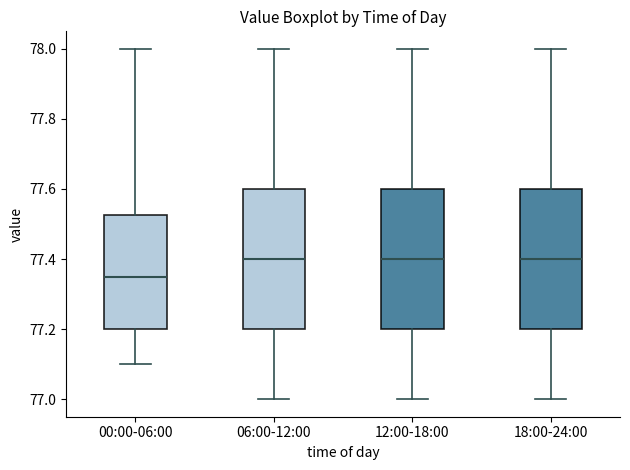

Reading left to right, read every box against the y-axis: the position of its median line, the range the box covers, and the ends of its whiskers. The values are not printed on the chart, so give them approximately, as read against the axis.

00:00-06:00: median 77.36, box 77.20 to 77.52, whiskers 77.10 to 78.00
06:00-12:00: median 77.40, box 77.20 to 77.60, whiskers 77.00 to 78.00
12:00-18:00: median 77.40, box 77.20 to 77.60, whiskers 77.00 to 78.00
18:00-24:00: median 77.40, box 77.20 to 77.60, whiskers 77.00 to 78.00